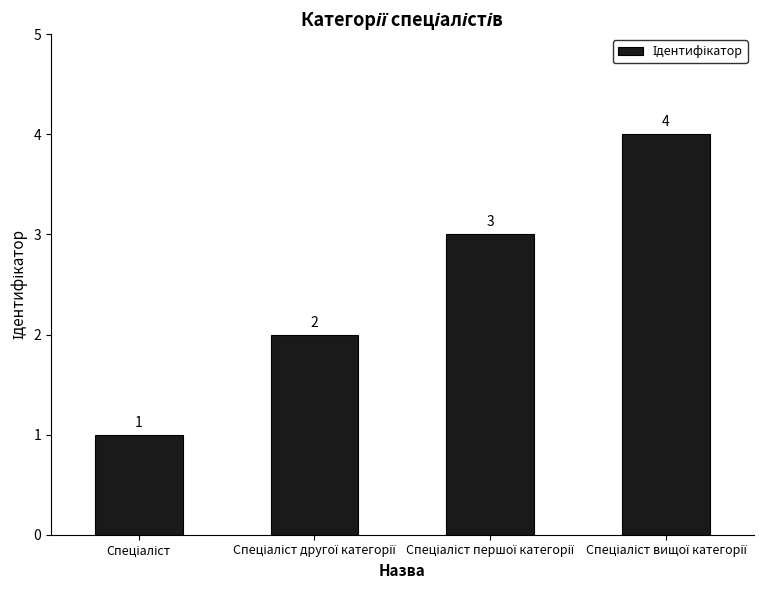

Count the values in the range 2 to 4.

3